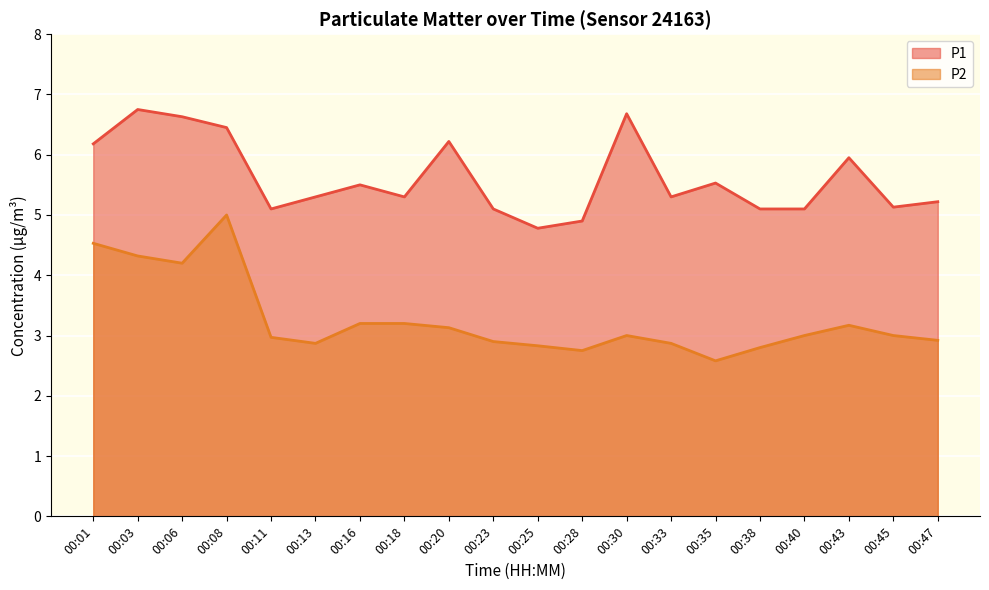

True or false: P2 and P1 intersect in this chart.

False